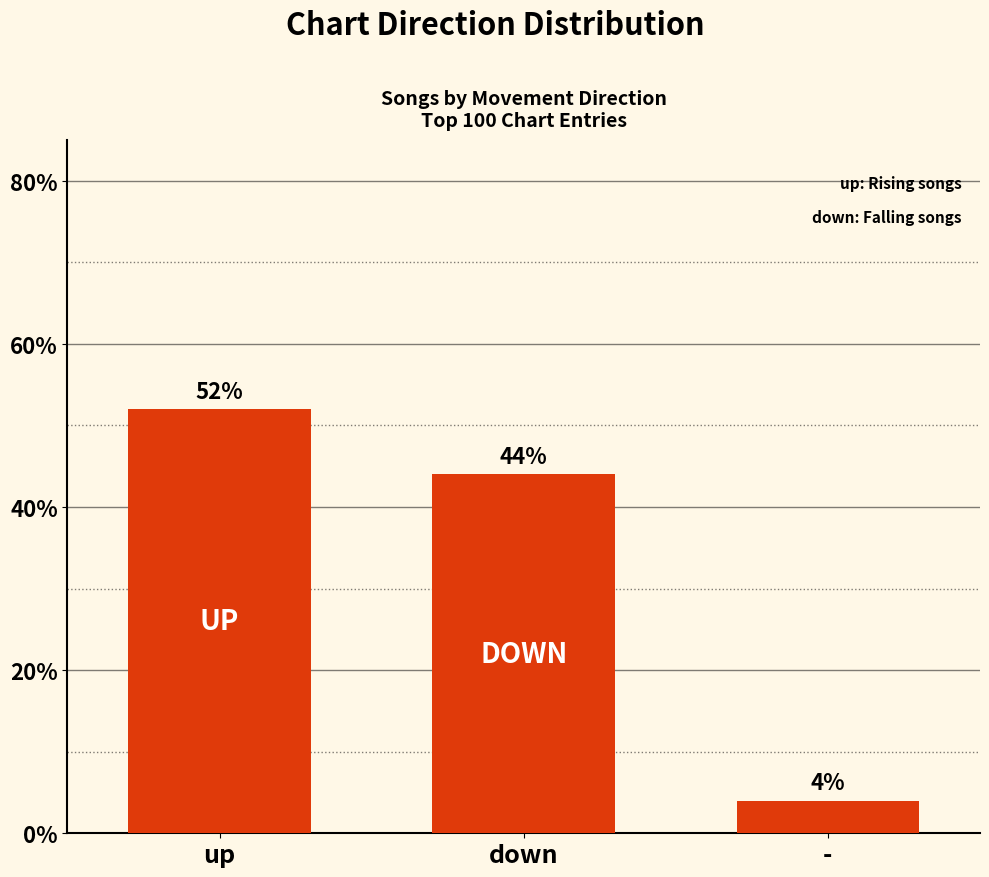

True or false: the data shows 52 at up.

True